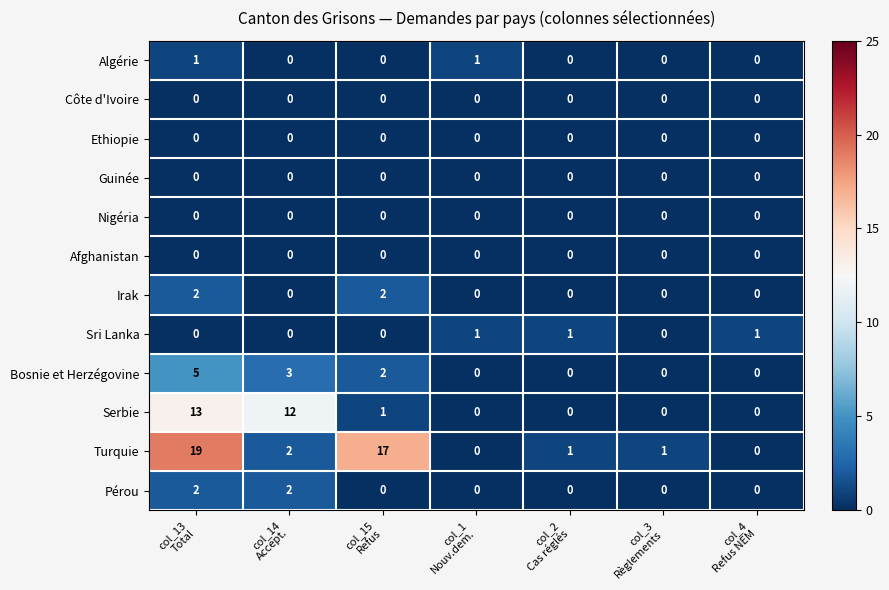

Which series has the widest spread of values?

Turquie